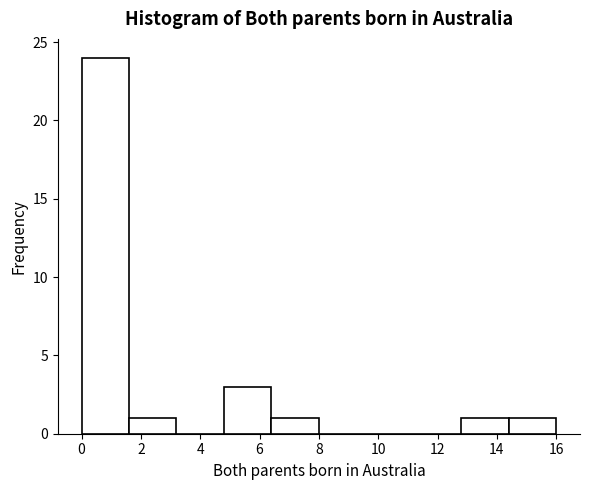

Reading left to right, transcribe this chart: for each bar, give the range it covers on the x-axis and its height. The values are not printed on the chart, so give them approximately, as read against the axis.

0.0 to 1.6: 24
1.6 to 3.2: 1
3.2 to 4.8: 0
4.8 to 6.4: 3
6.4 to 8.0: 1
8.0 to 9.6: 0
9.6 to 11.2: 0
11.2 to 12.8: 0
12.8 to 14.4: 1
14.4 to 16.0: 1